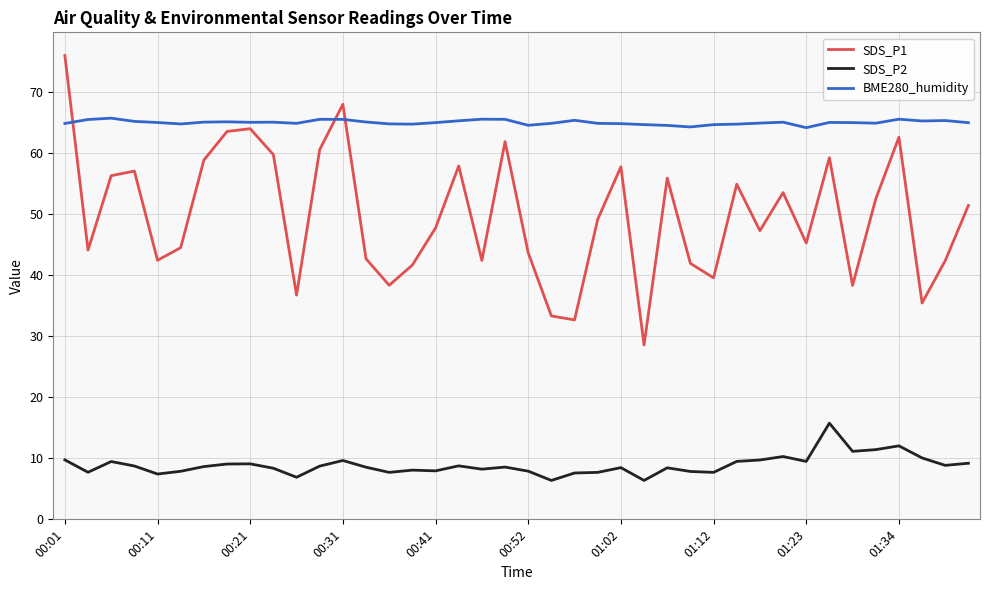

Which series has the largest range (max minus min)?

SDS_P1